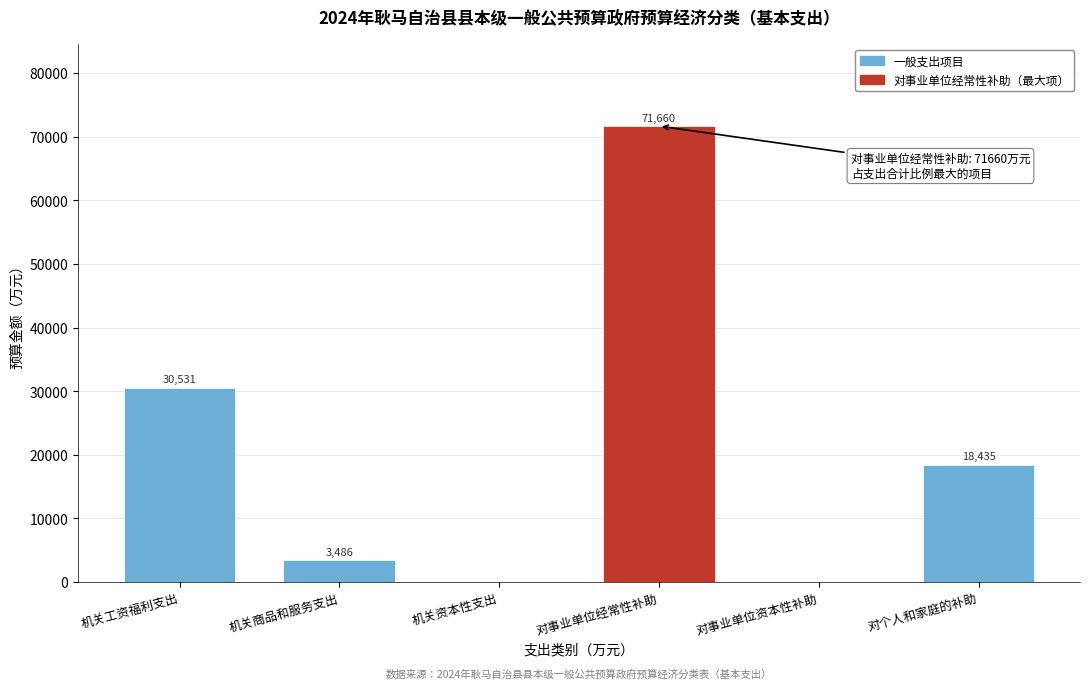

Reading left to right, transcribe all the data shown in this chart.

机关工资福利支出=30531	机关商品和服务支出=3486	机关资本性支出=0	对事业单位经常性补助=71660	对事业单位资本性补助=0	对个人和家庭的补助=18435